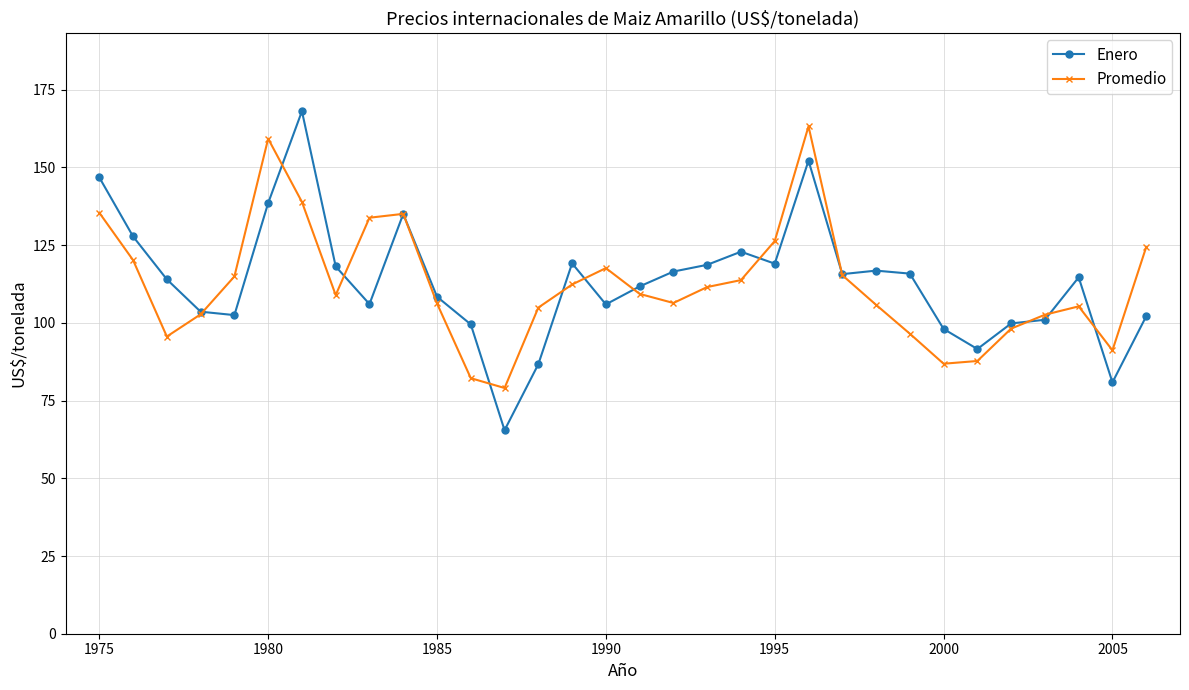

How many lines are shown in the chart?

2